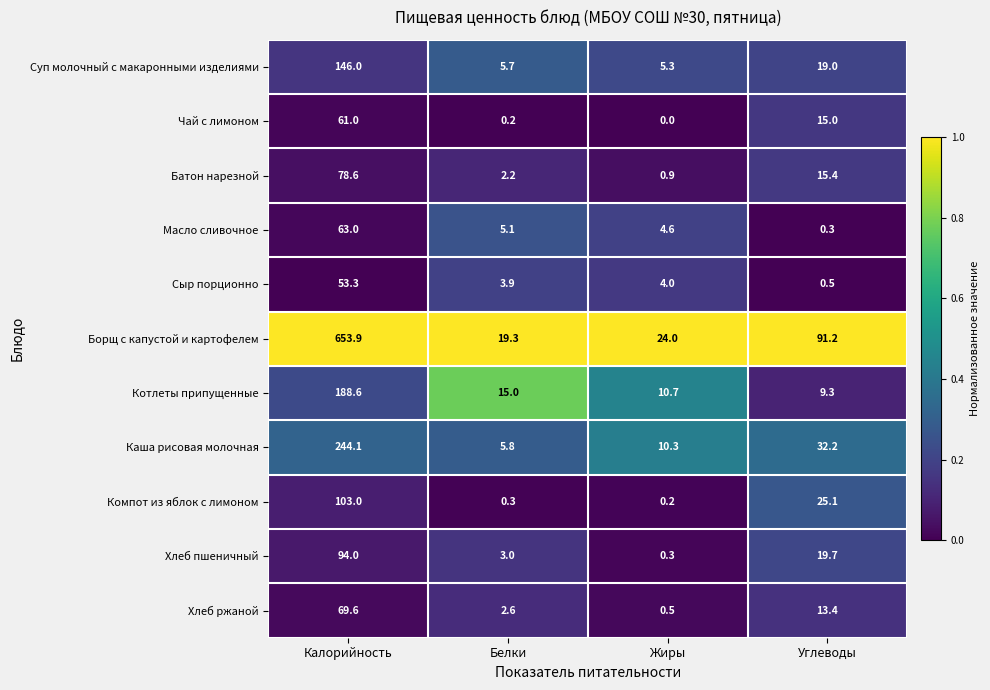

What is the total value across all series at Углеводы?

241.1